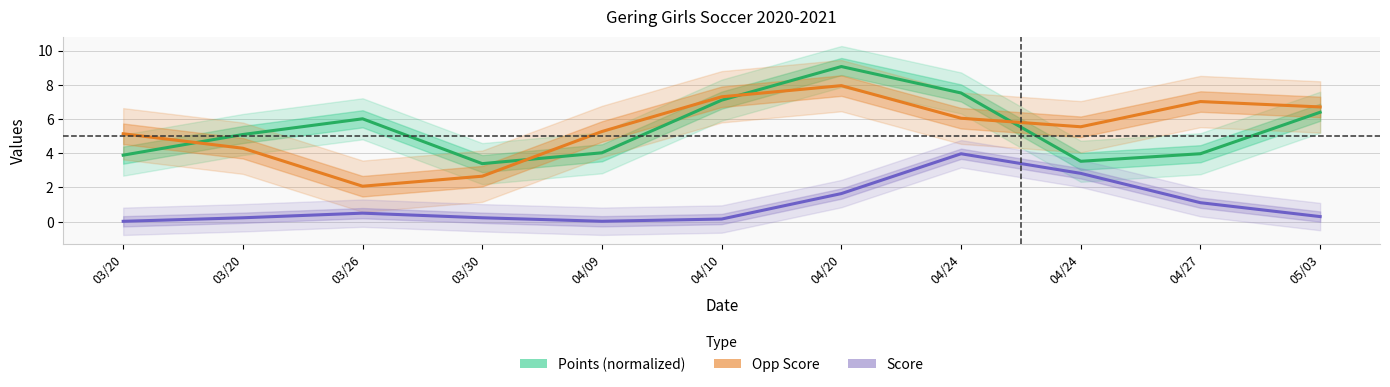

How many lines are shown in the chart?

3